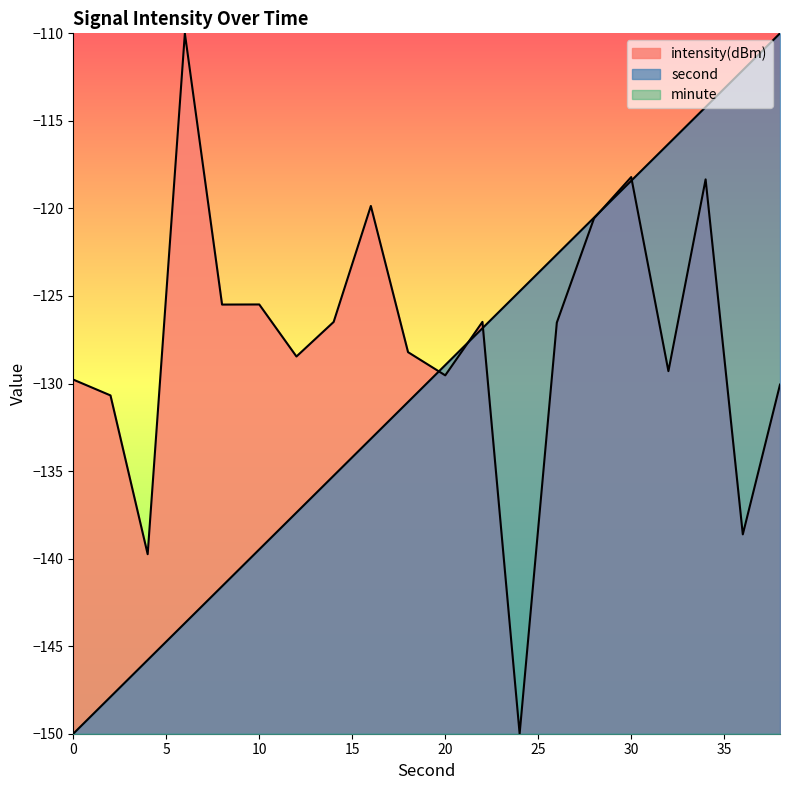

Reading left to right, transcribe all the data shown in this chart.

second: -150.0	-147.9	-145.8	-143.7	-141.6	-139.5	-137.4	-135.3	-133.2	-131.1	-128.9	-126.8	-124.7	-122.6	-120.5	-118.4	-116.3	-114.2	-112.1	-110.0
intensity: -129.8	-130.7	-139.7	-110.0	-125.5	-125.5	-128.5	-126.5	-119.9	-128.2	-129.5	-126.5	-150.0	-126.5	-120.6	-118.2	-129.3	-118.3	-138.6	-130.1